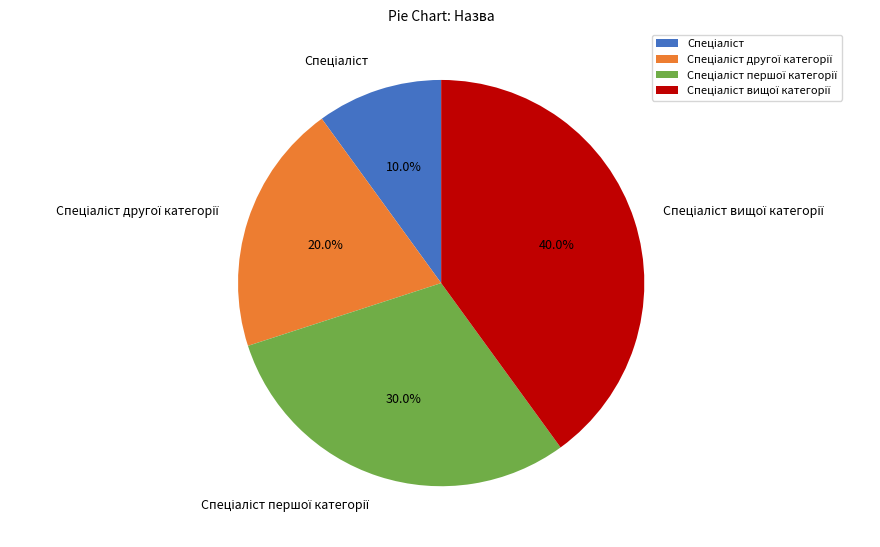

Does any single category account for the majority?

No